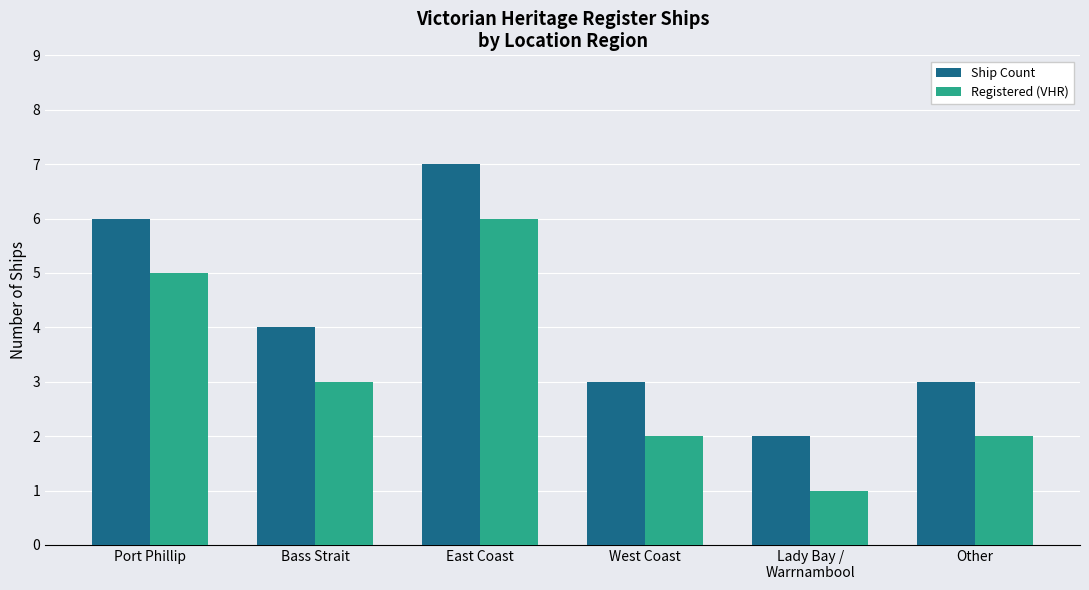

Read the Ship Count value at West Coast.

3